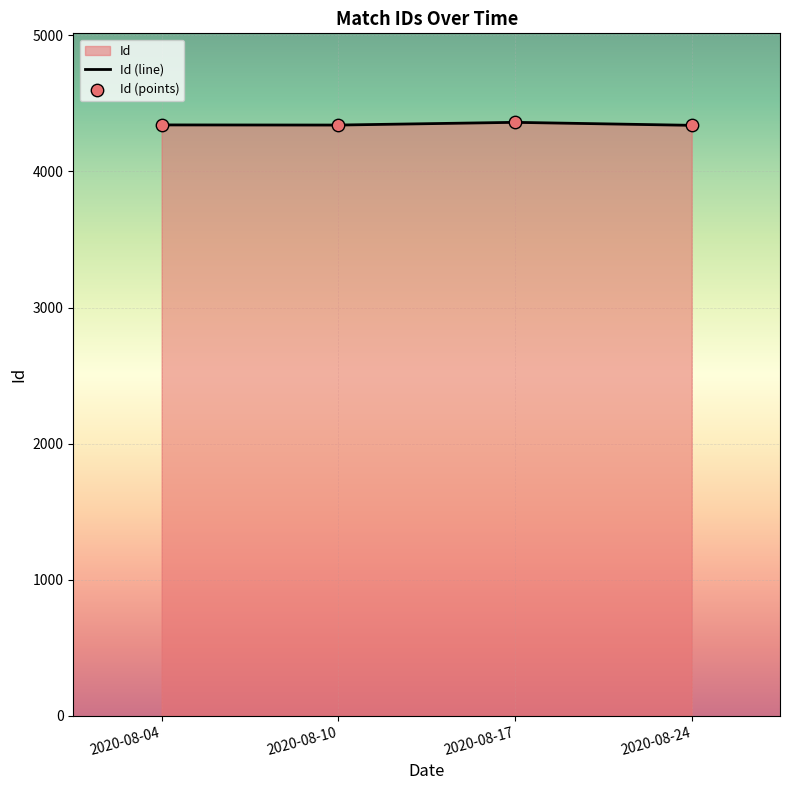

At how many categories does at least one series exceed 4341?

2